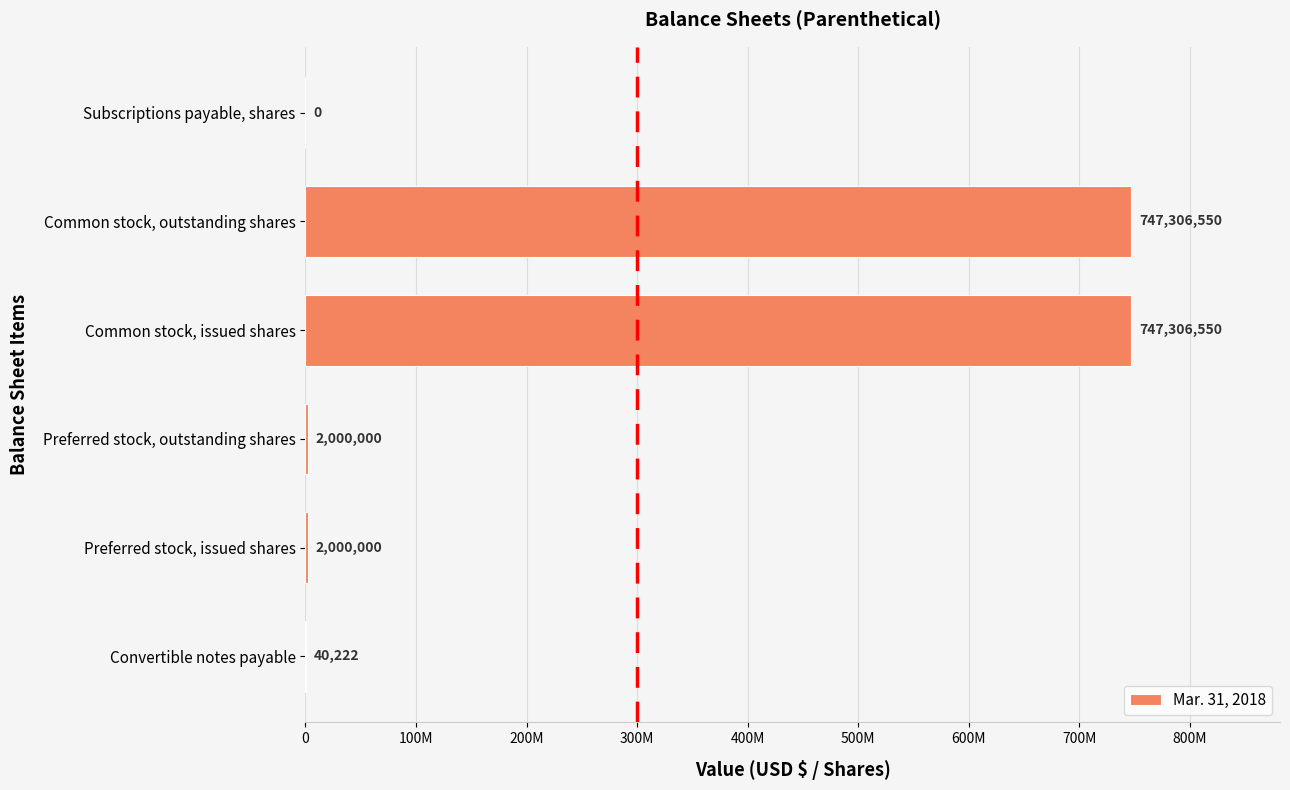

How many data points does each series have?

6